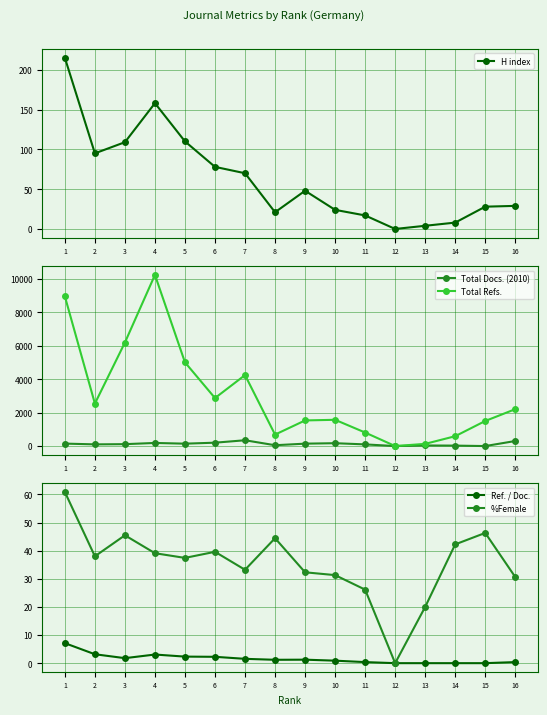

What is the difference between the maximum and minimum values in the Total Refs. series?

10229